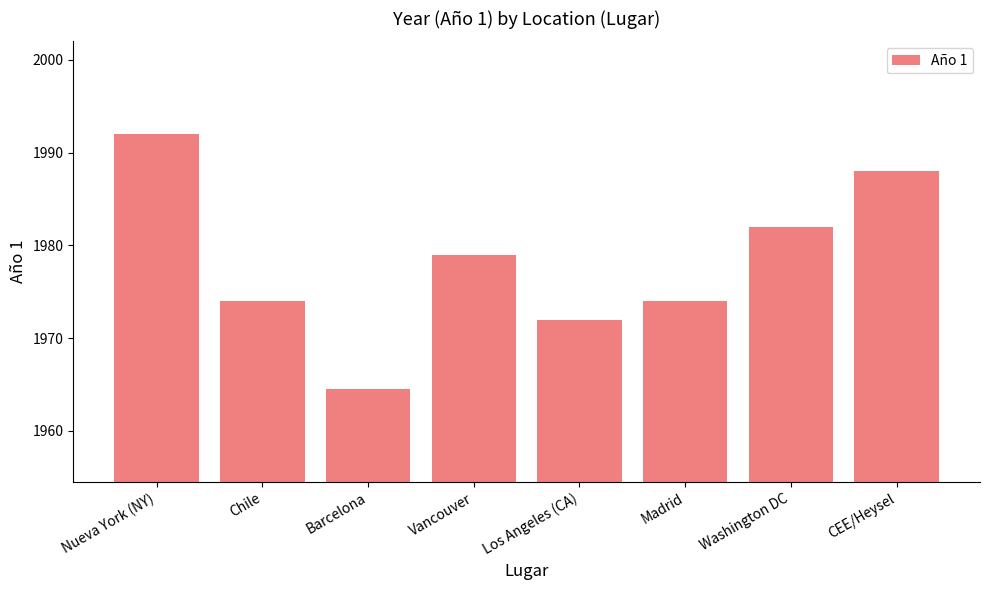

What is the difference between the values at Washington DC and Vancouver?

3.0